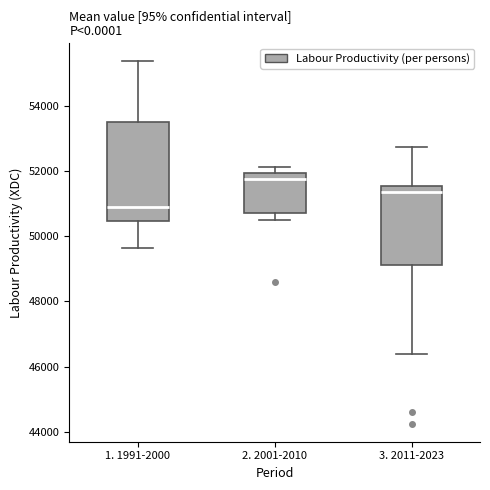

Reading left to right, transcribe this box plot: for each box, give where its median line is, the range the box spans, and where its two whiskers end, as read against the y-axis. The values are not printed on the chart, so give them approximately, as read against the axis.

1. 1991-2000: median 50800, box 50400 to 53400, whiskers 49600 to 55400
2. 2001-2010: median 51800, box 50800 to 52000, whiskers 50400 to 52200
3. 2011-2023: median 51400, box 49200 to 51600, whiskers 46400 to 52800